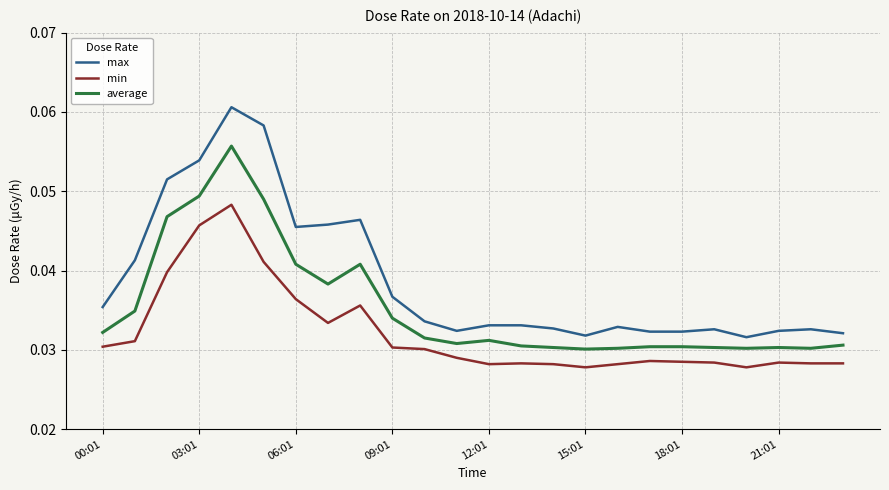

True or false: min and average intersect in this chart.

False